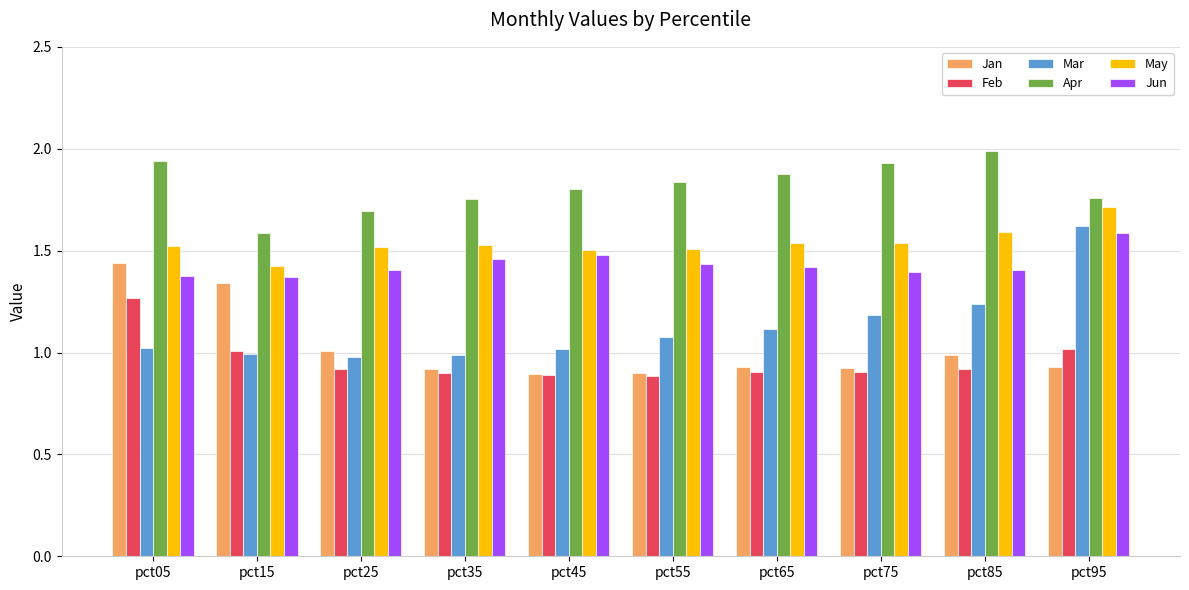

What is the difference between the maximum and minimum values in the Jun series?

0.2